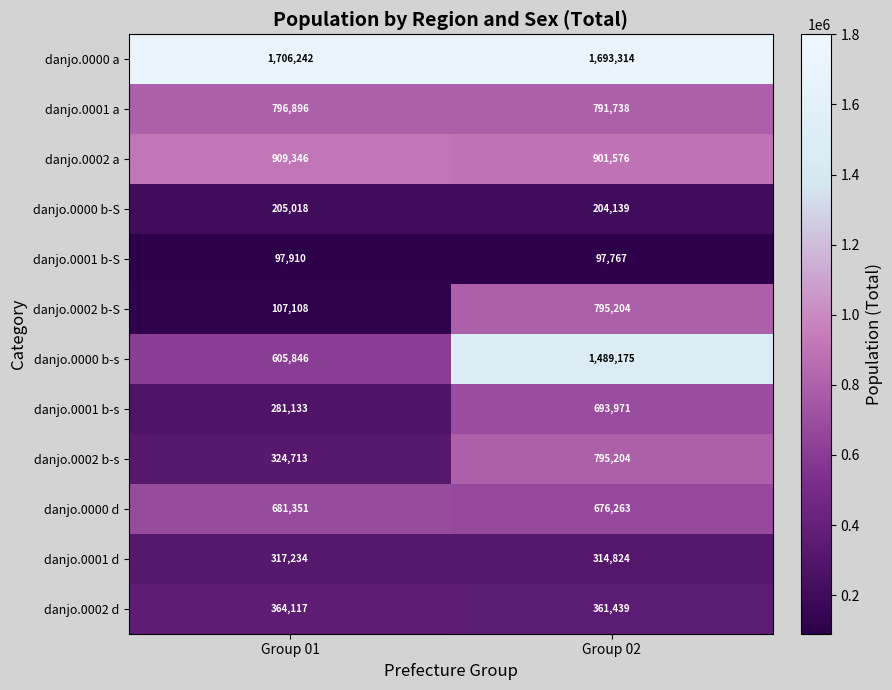

The value of danjo.0002 b-S at Group 02 is 795204. True or false?

True